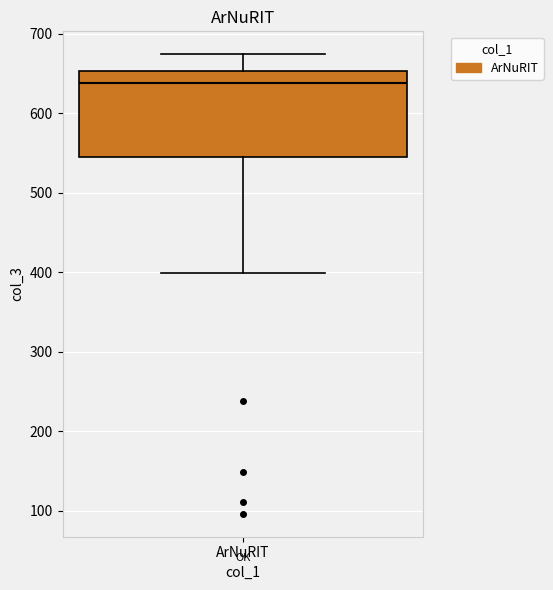

Transcribe this box plot: give where the median line is, the range the box spans, and where the two whiskers end, as read against the y-axis. The values are not printed on the chart, so give them approximately, as read against the axis.

median 640, box 540 to 650, whiskers 400 to 670